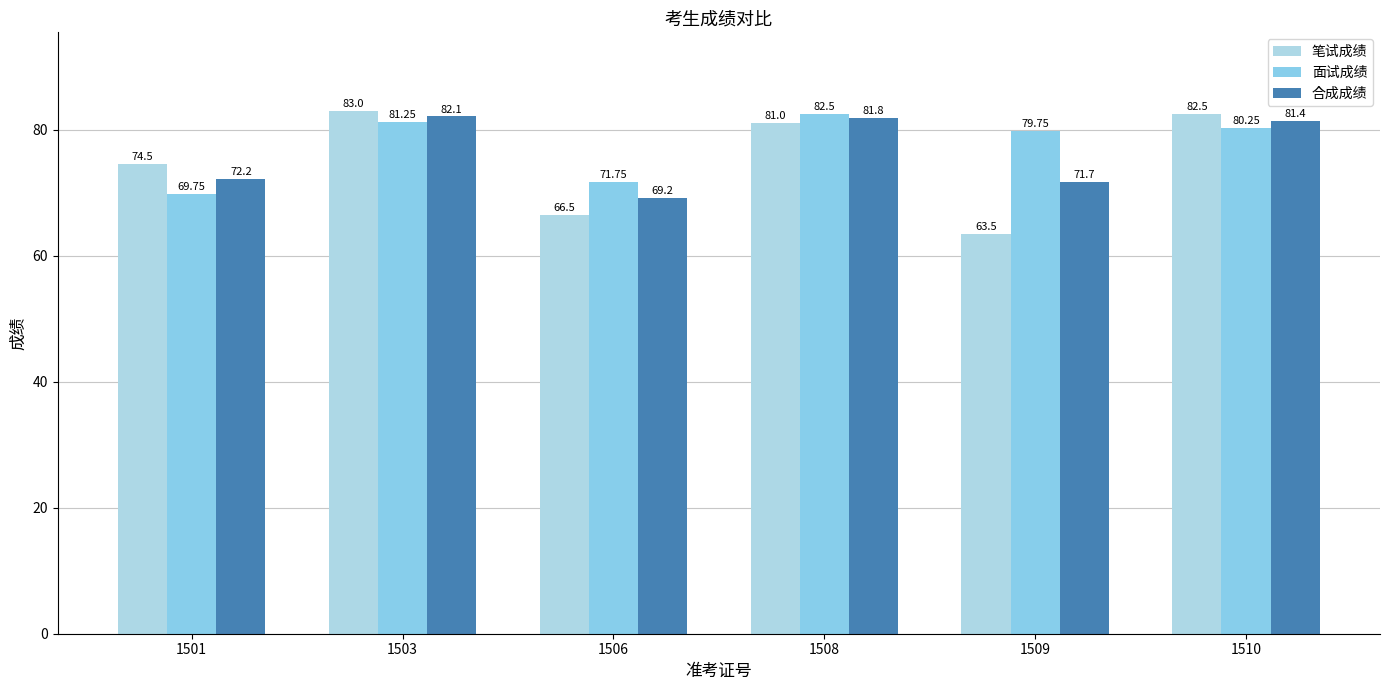

What is the value of the 合成成绩 bar at the 5th from the left?

71.7